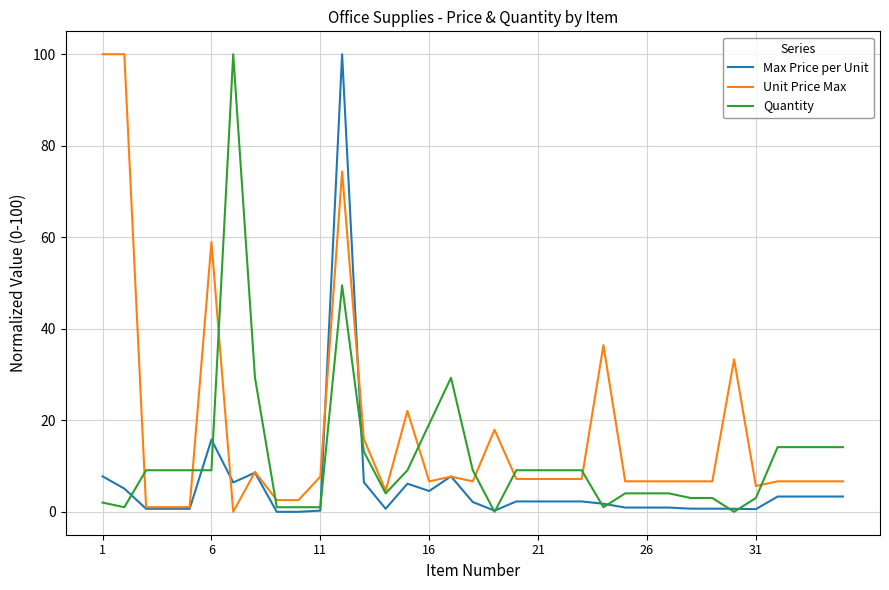

True or false: Quantity and Unit Price Max intersect in this chart.

True